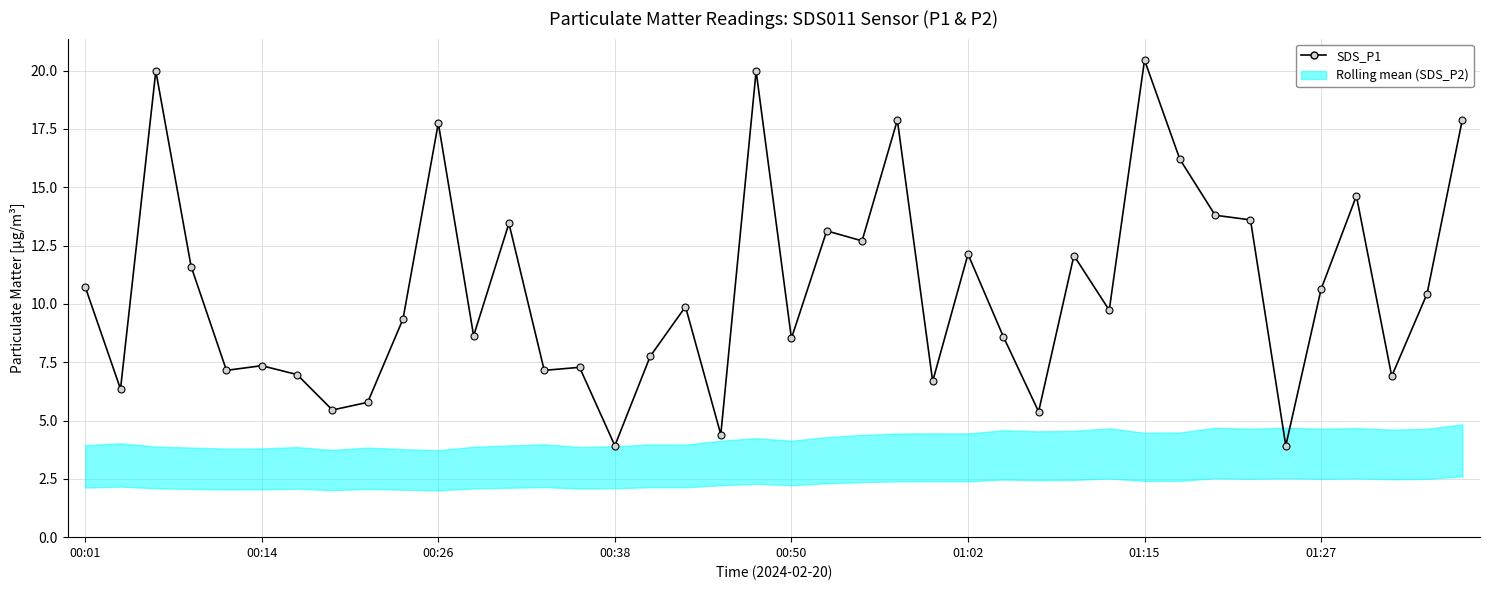

True or false: the data shows 22.1 at 31.

False